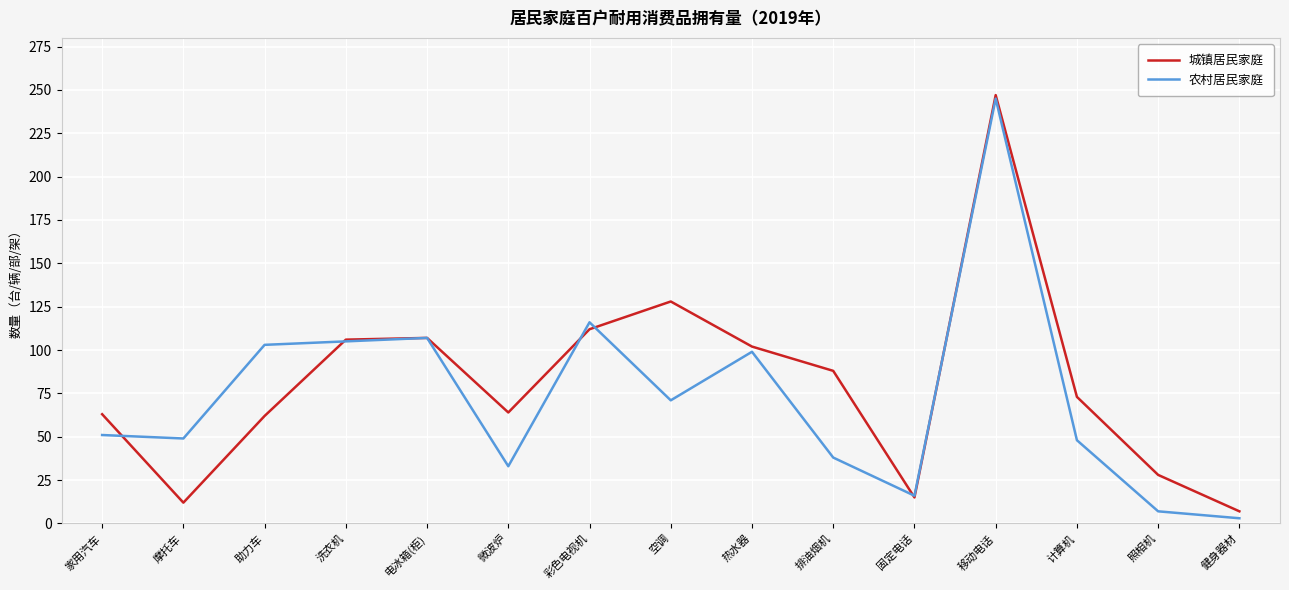

At which category does the chart reach its minimum across all series?

健身器材